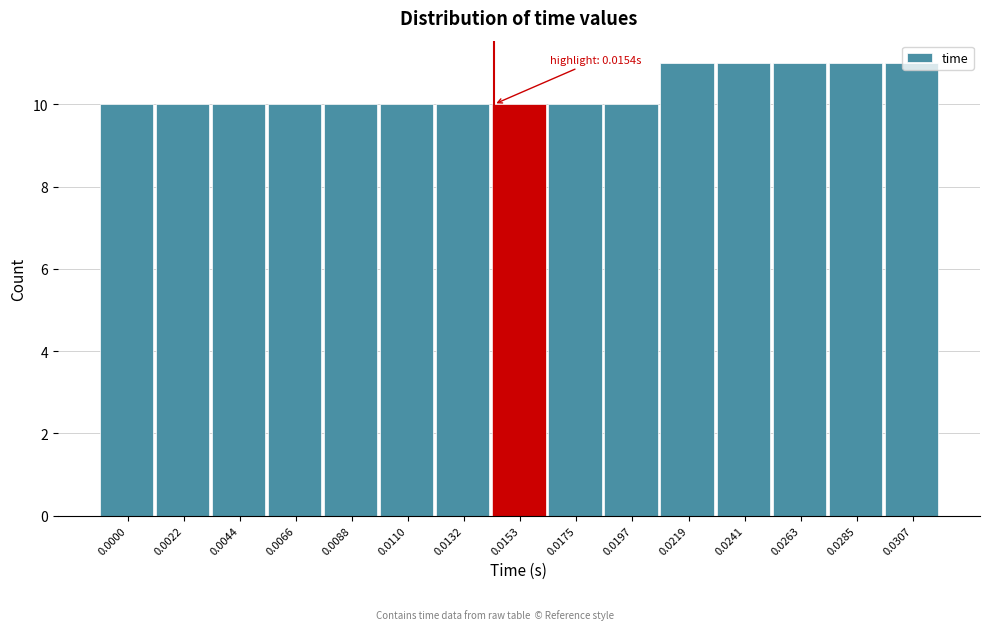

What is the value of the 14th bar from the left?

11